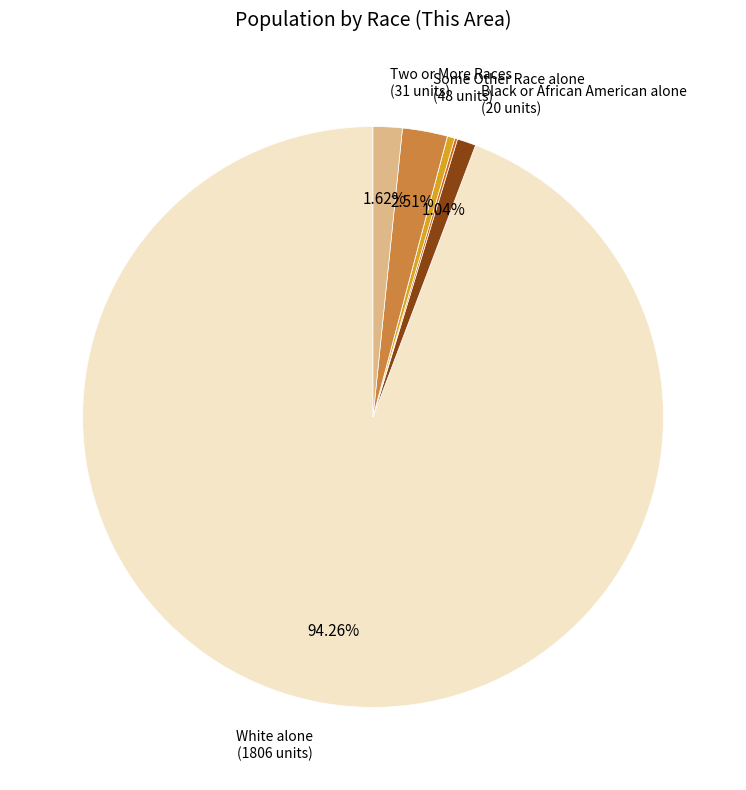

What is the largest slice in the pie chart?

White alone